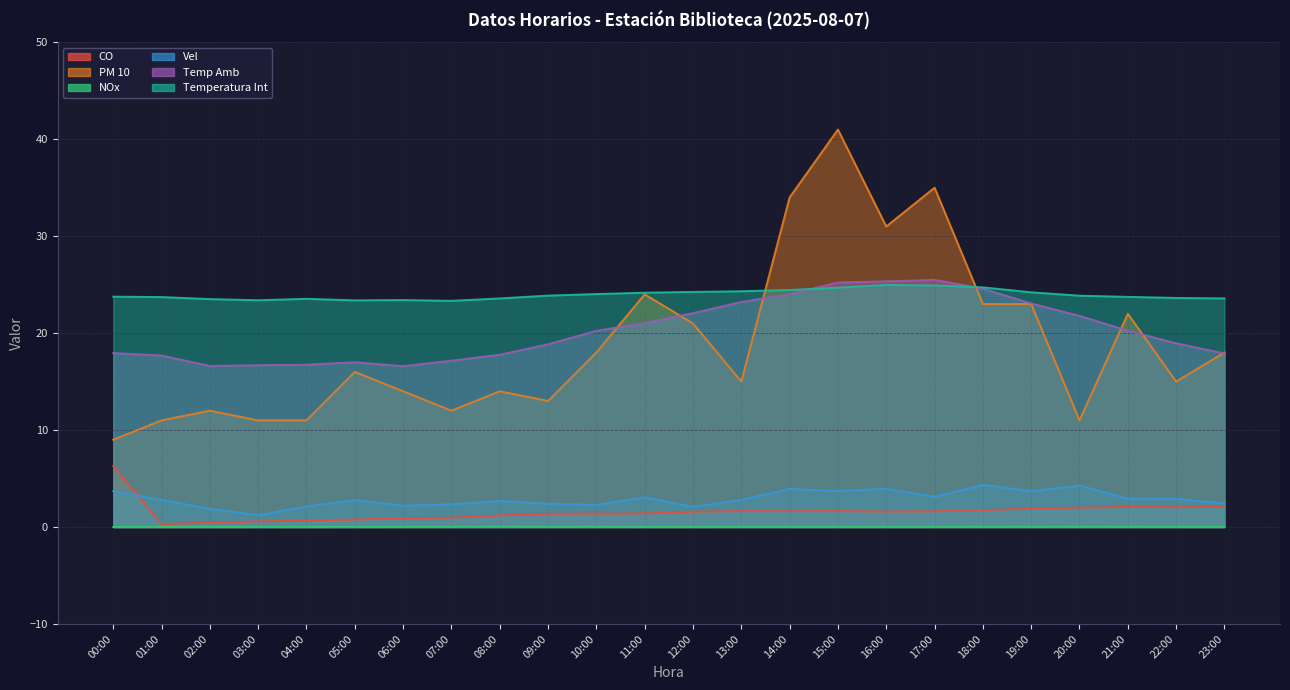

What are all the series names shown in the legend?

CO, PM 10, NOx, Vel, Temp Amb, Temperatura Int